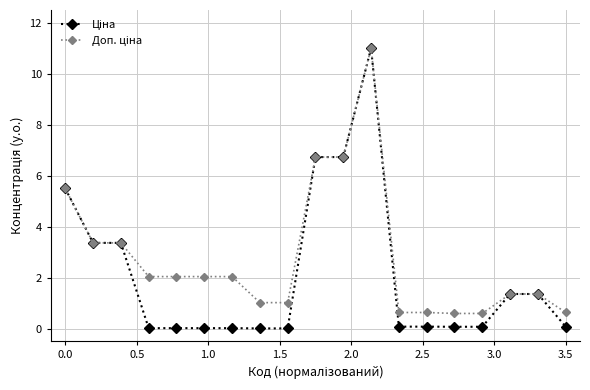

What is the maximum value shown in the chart?

11.0